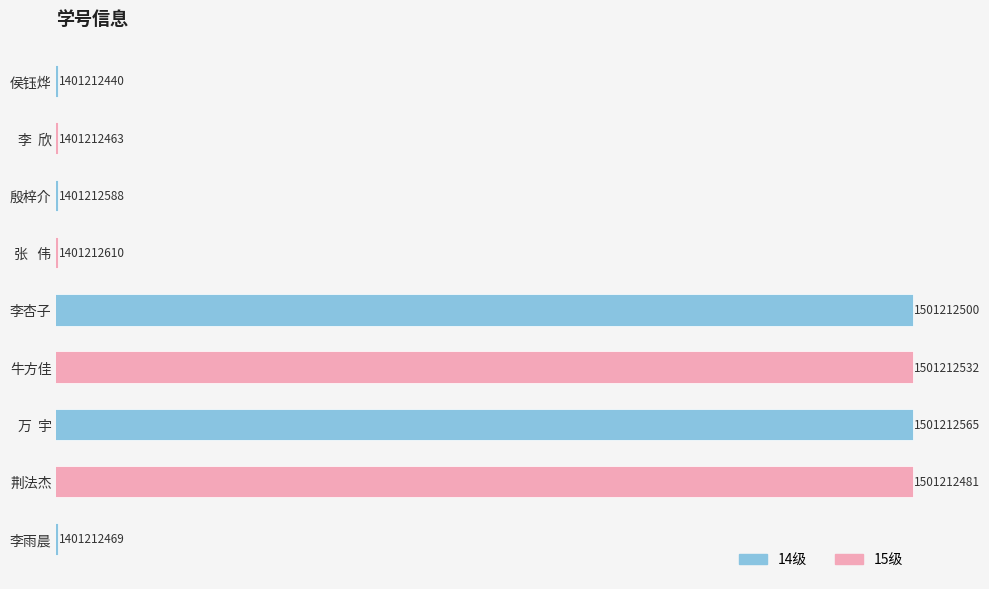

Are the bars horizontal?

Yes